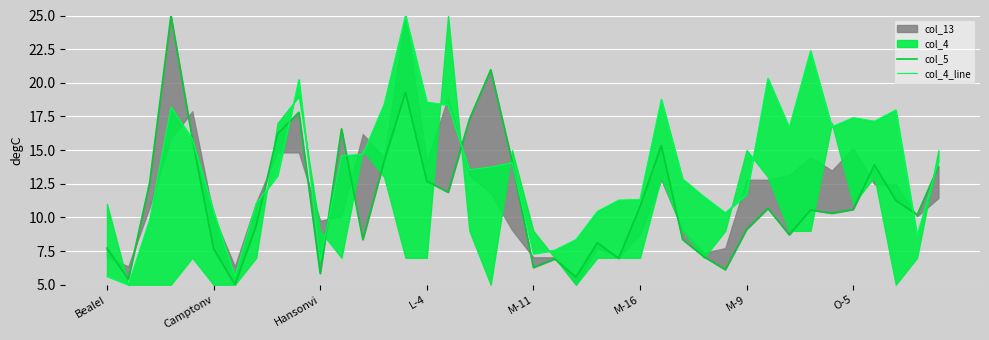

Is it true that col_4_line equals 18.2 at L-4?

True